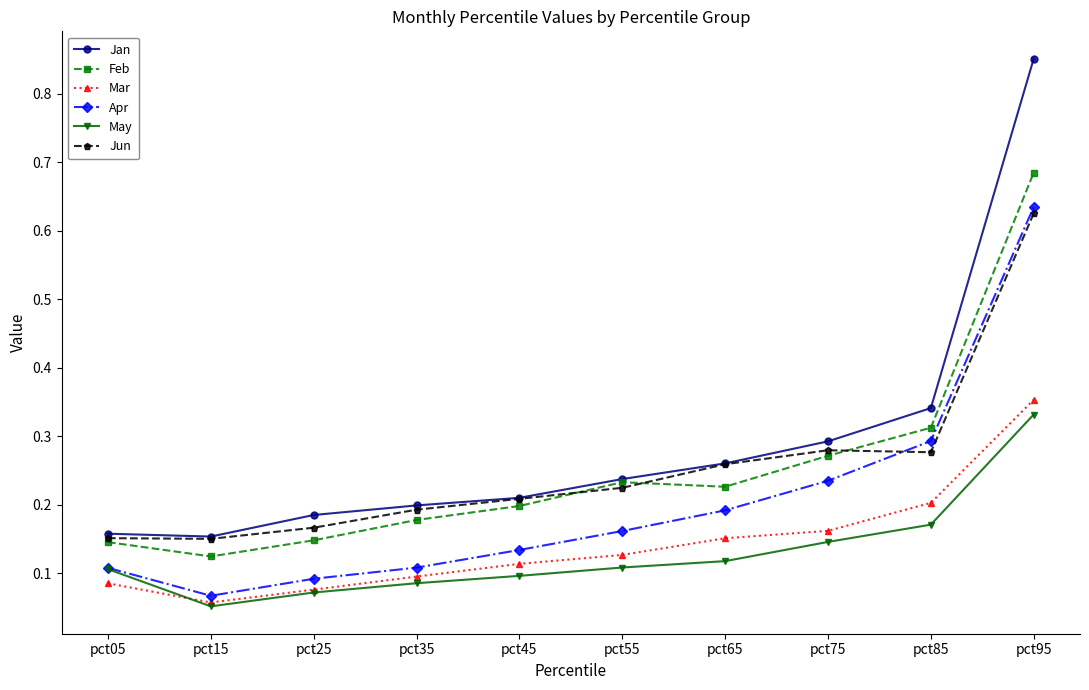

True or false: Jun has a value of 0.3 at pct35.

False